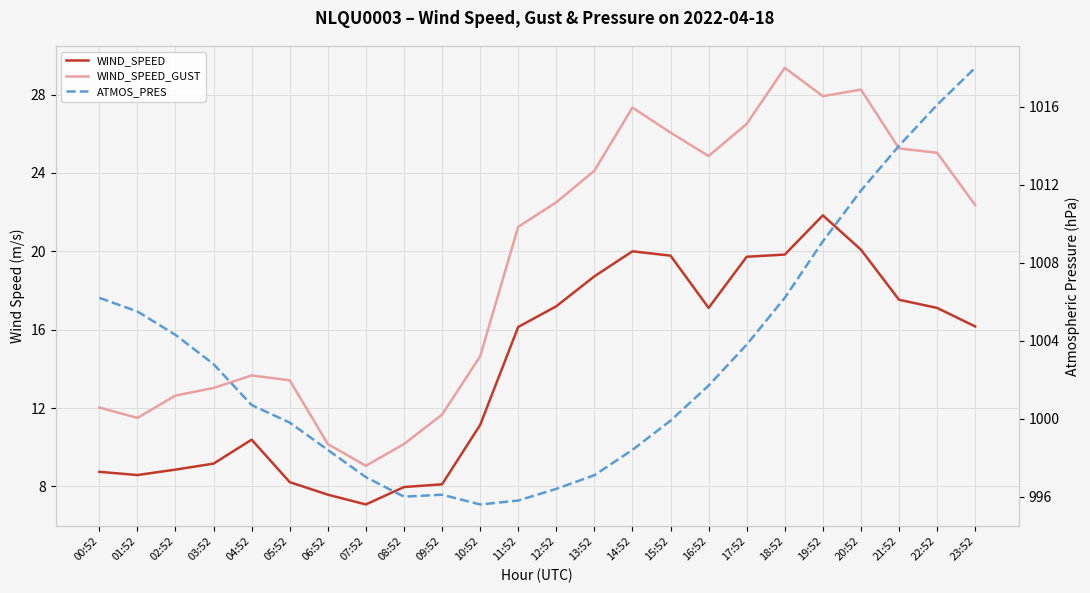

What is the label of the 2nd point from the left?

01:52